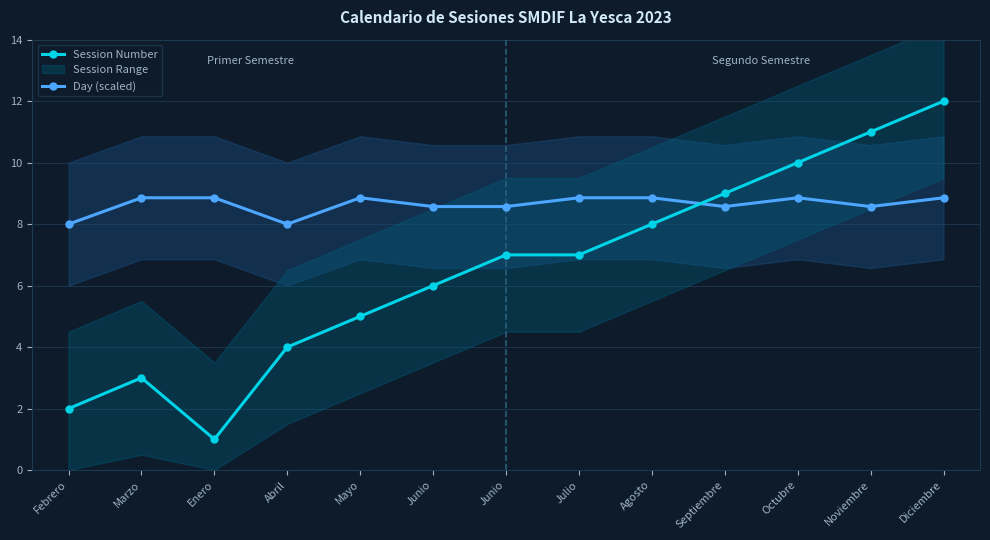

Count the Day (scaled) values in the range 8 to 9.

13